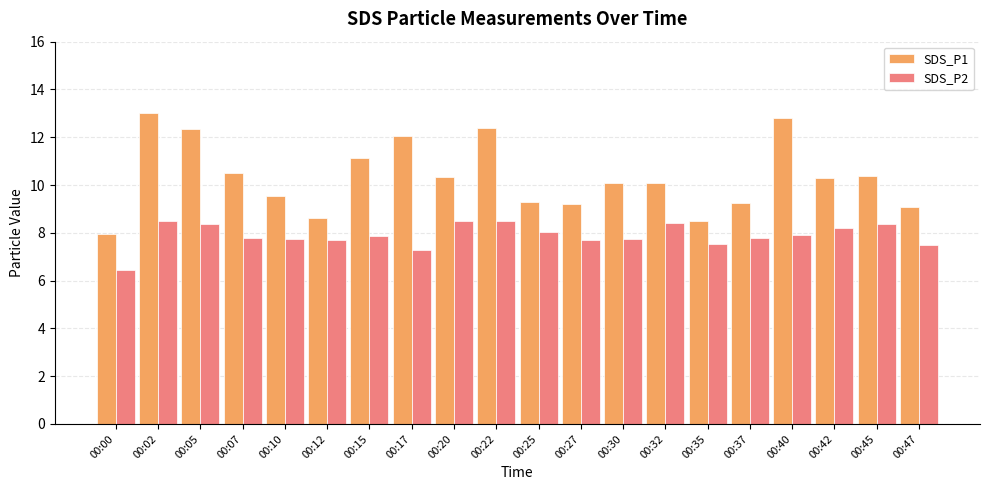

Which label corresponds to the largest value in the chart?

00:02